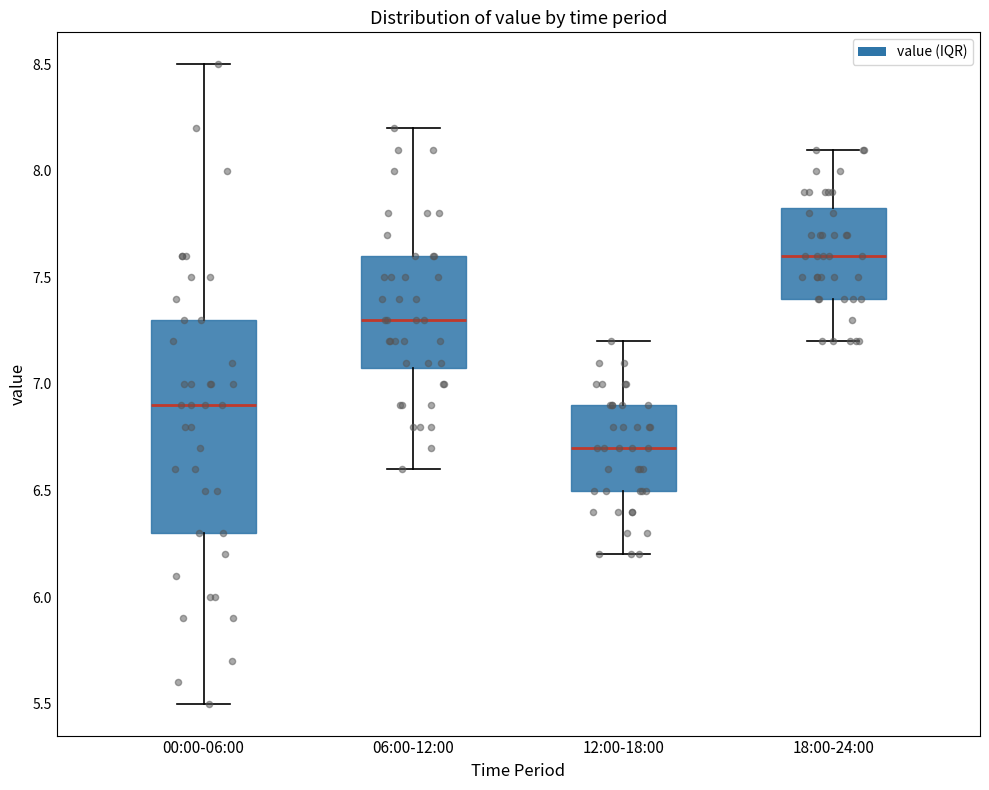

Reading left to right, read every box against the y-axis: the position of its median line, the range the box covers, and the ends of its whiskers. The values are not printed on the chart, so give them approximately, as read against the axis.

00:00-06:00: median 6.90, box 6.30 to 7.30, whiskers 5.50 to 8.50
06:00-12:00: median 7.30, box 7.10 to 7.60, whiskers 6.60 to 8.20
12:00-18:00: median 6.70, box 6.50 to 6.90, whiskers 6.20 to 7.20
18:00-24:00: median 7.60, box 7.40 to 7.85, whiskers 7.20 to 8.10